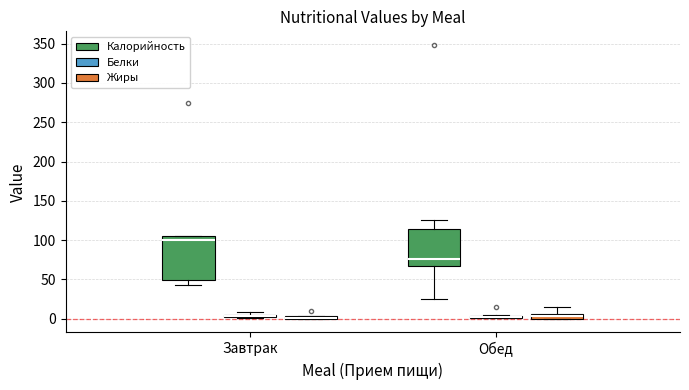

Comparing the boxes themselves (not the whiskers), which one is the tallest?

Завтрак (Калорийность)